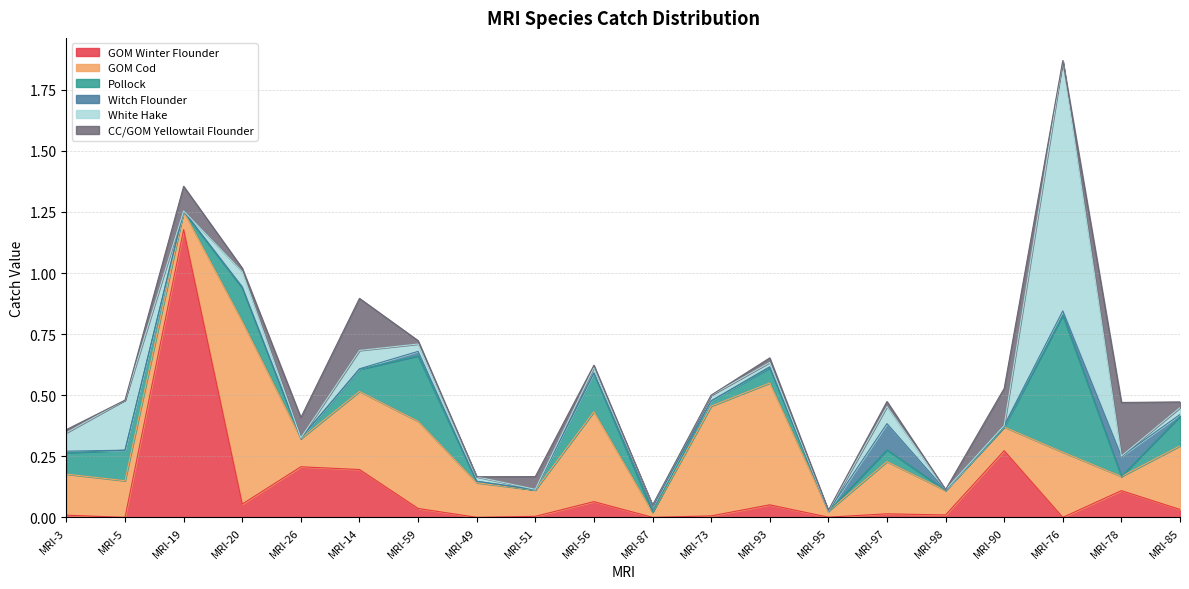

True or false: White Hake has more than 1 interior local peaks.

True